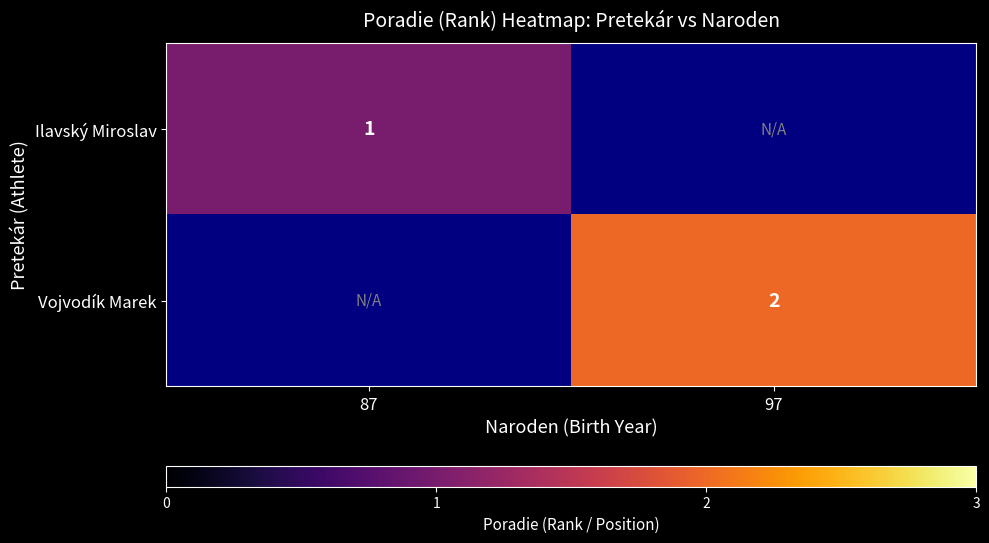

True or false: Ilavský Miroslav has a value of 0 at 87.

False